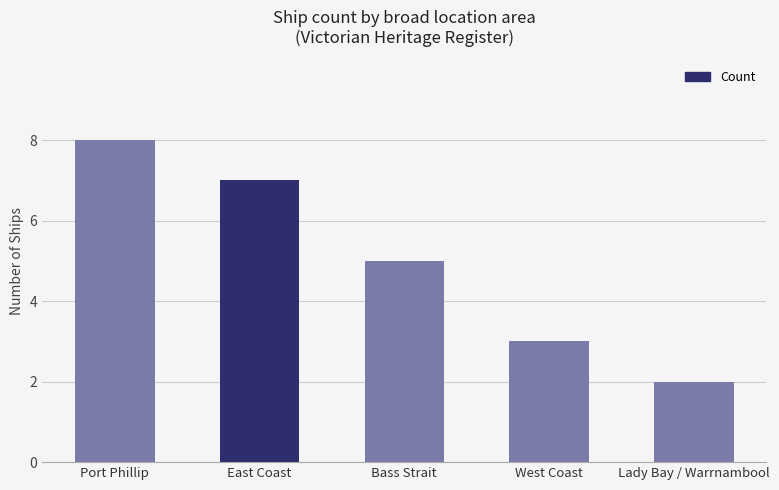

What is the label of the 5th bar from the right?

Port Phillip